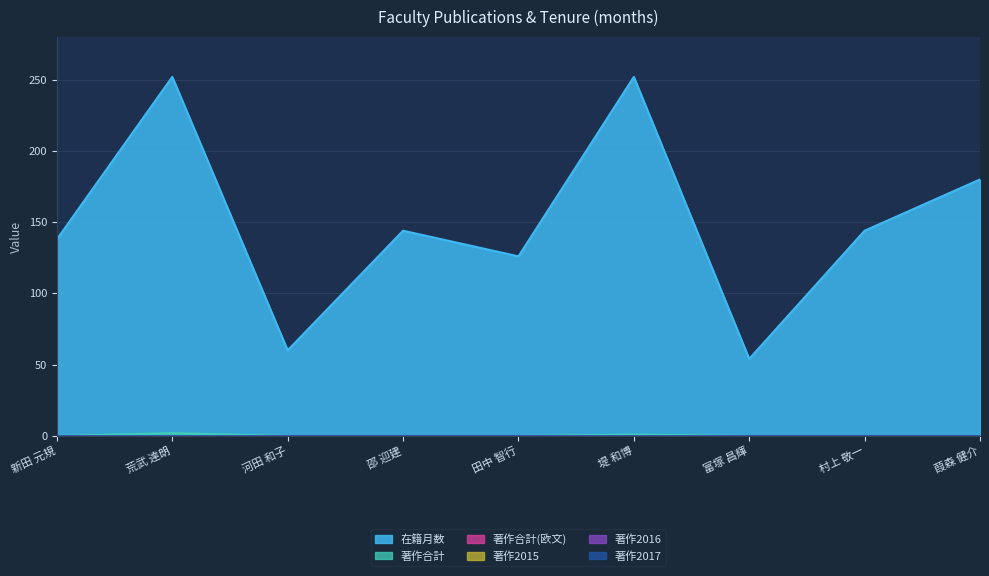

Between 邵 迎建 and 富塚 昌輝, which series saw the biggest shift?

在籍月数